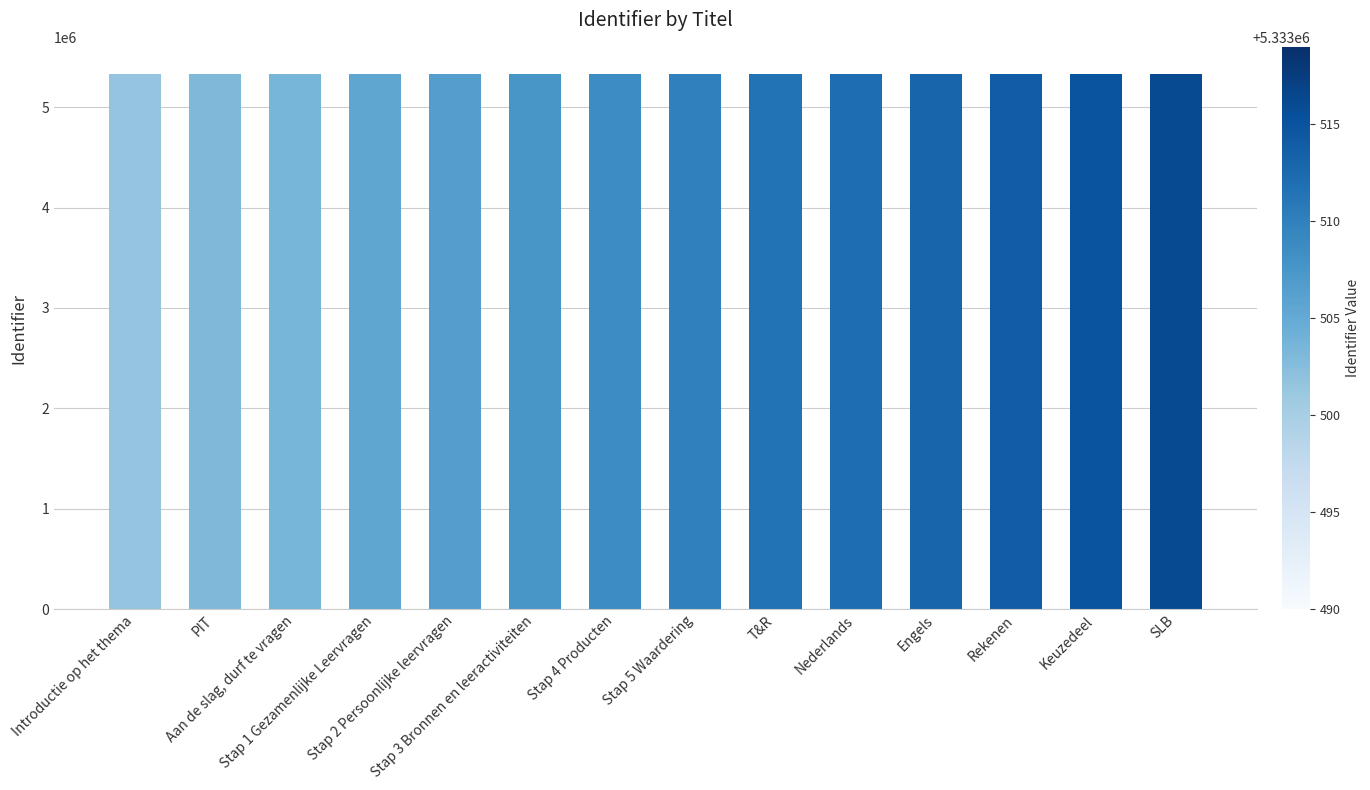

What position from the left is Engels?

11